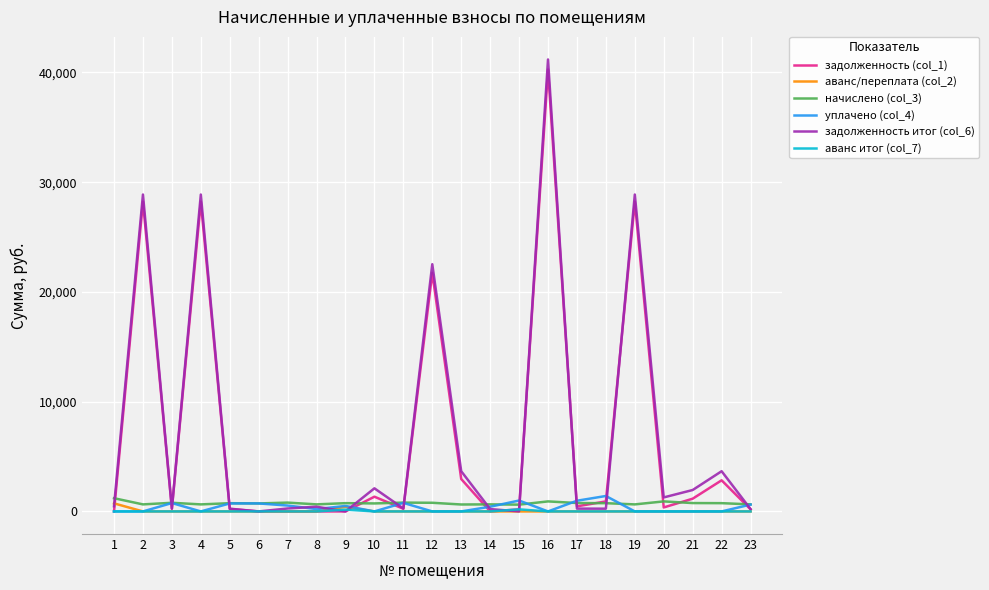

What is the average value of the задолженность итог (col_6) series?

7211.4